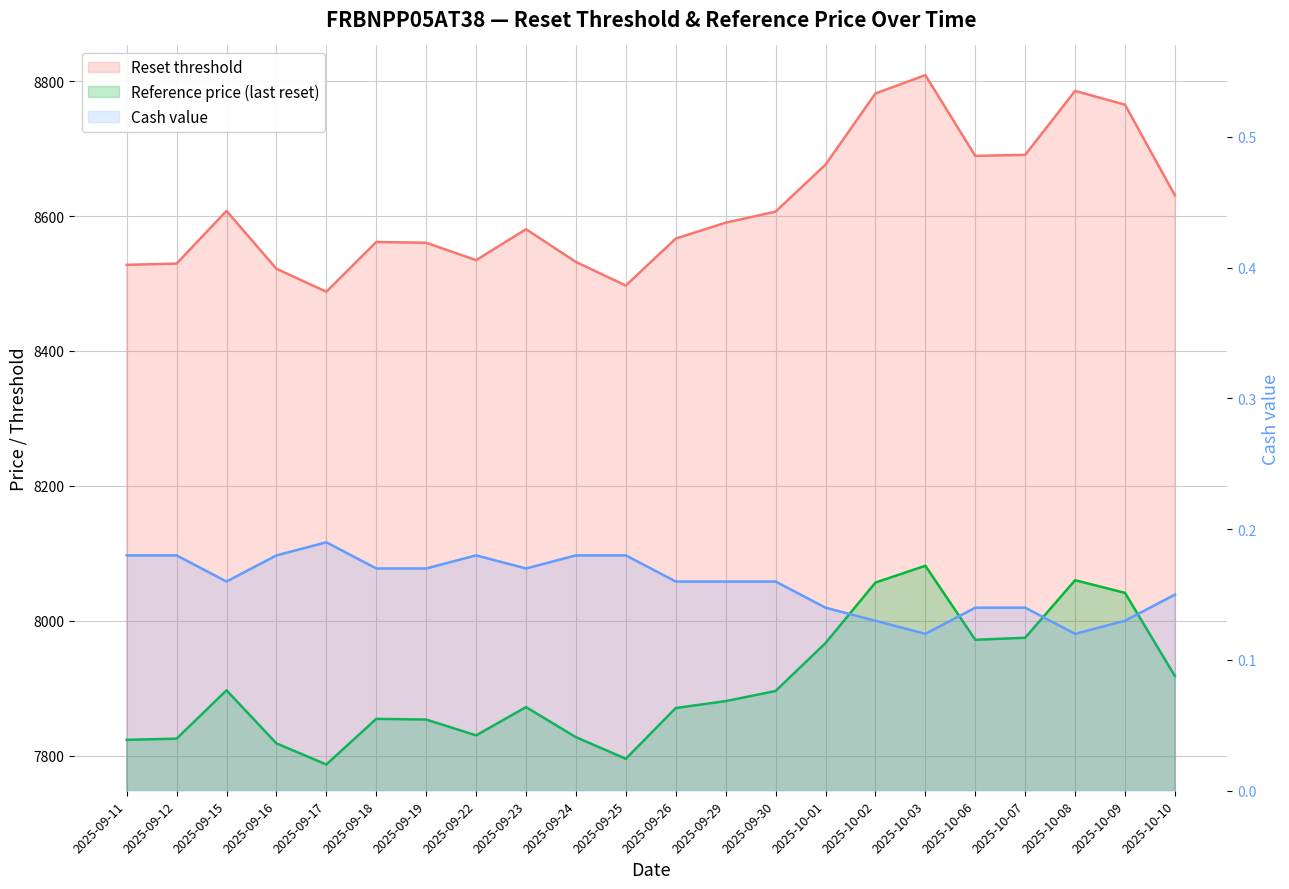

What is the label of the 19th point from the left?

2025-10-07